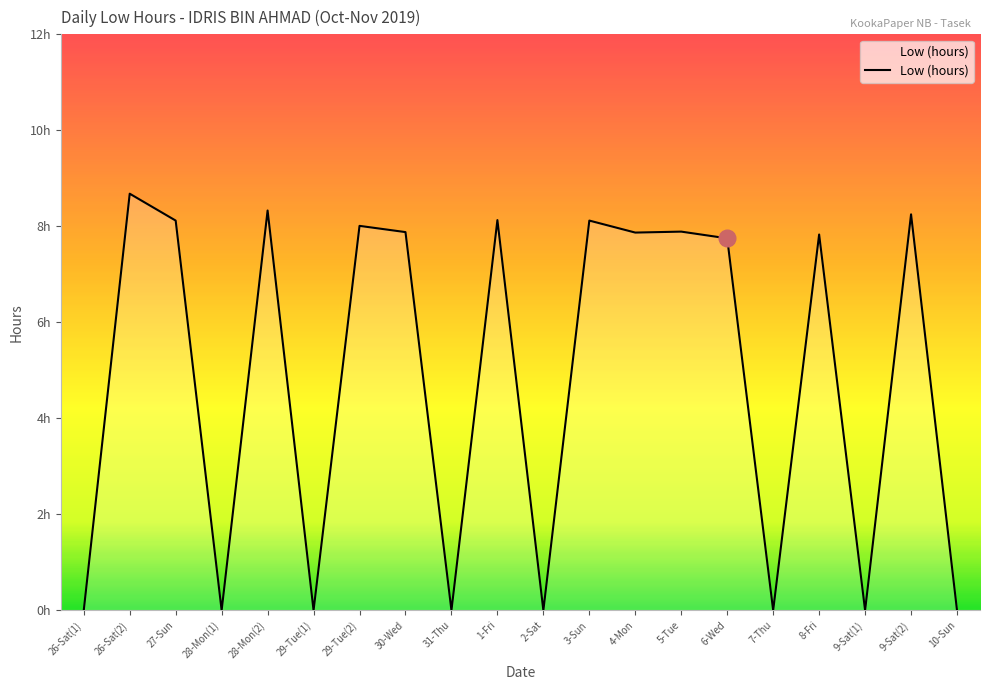

Where is the first local maximum?

26-Sat(2)